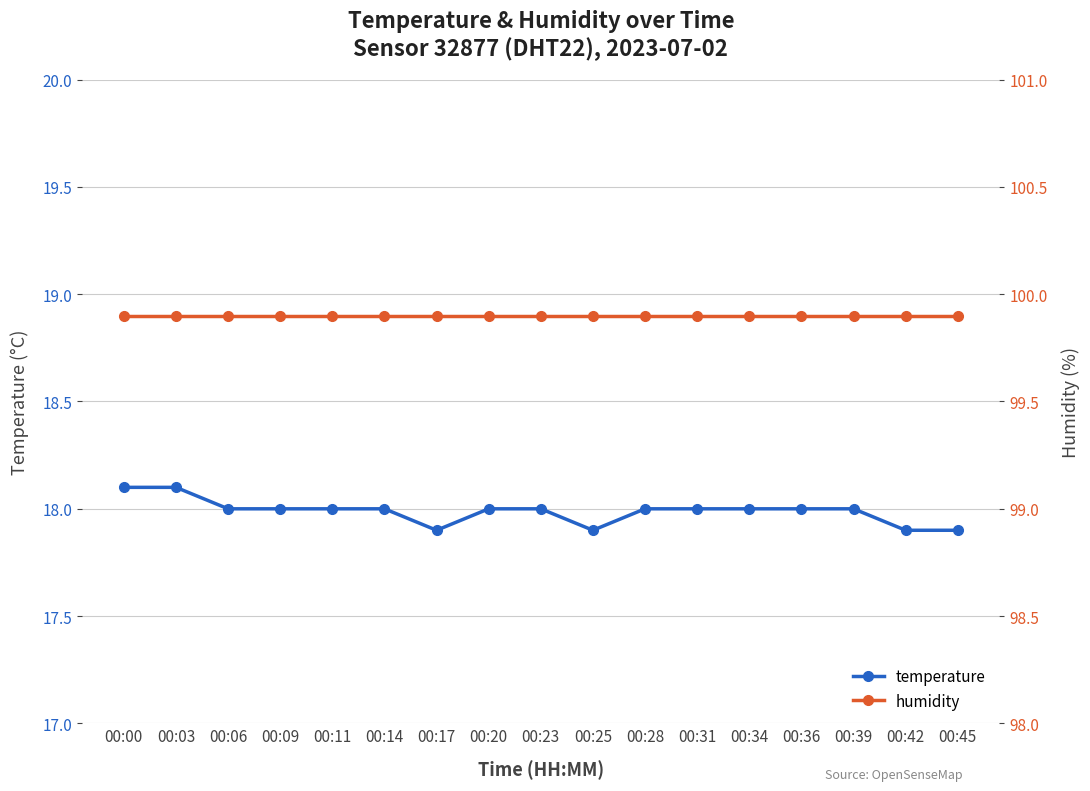

What is the smallest value displayed?

17.9